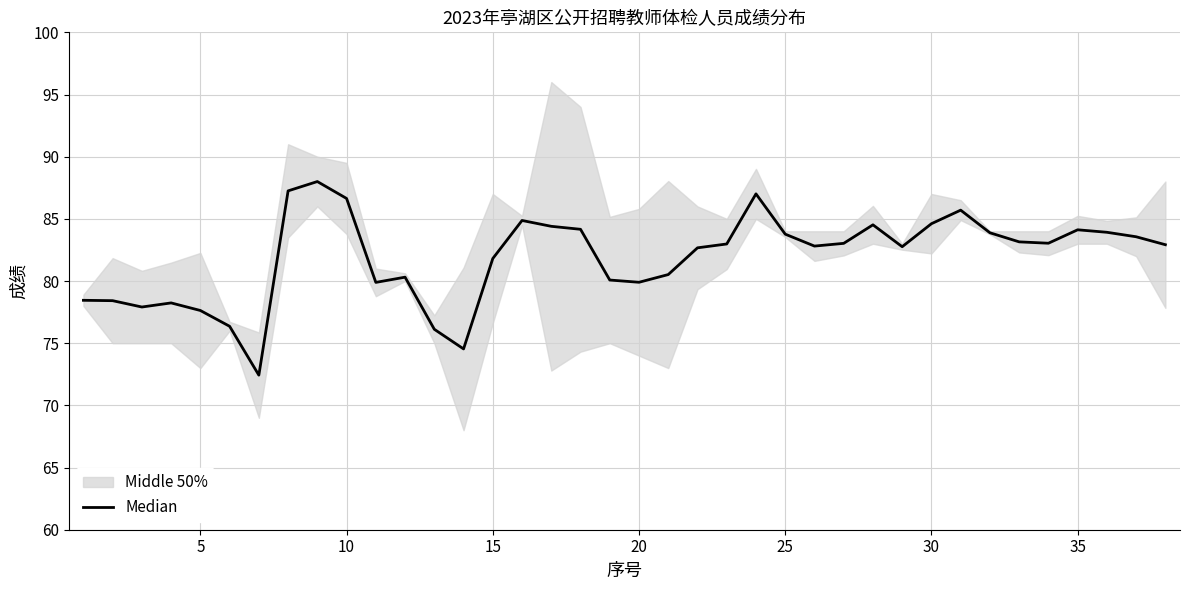

What is the greatest value displayed?

88.0